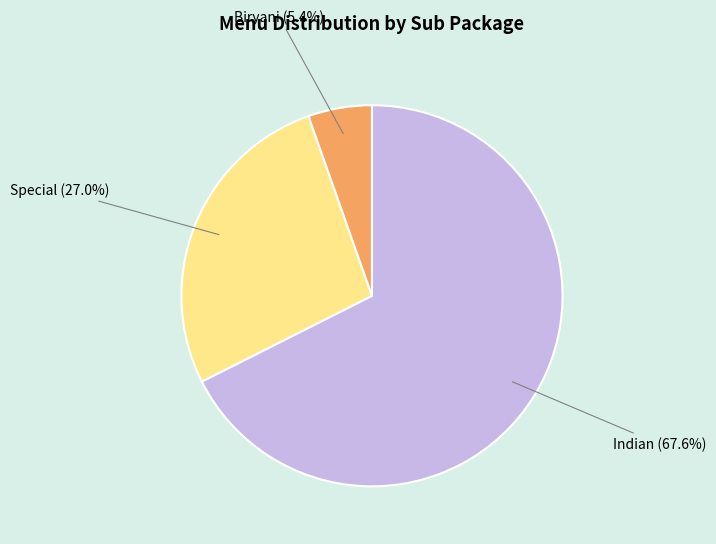

Is there a majority slice in this chart?

Yes